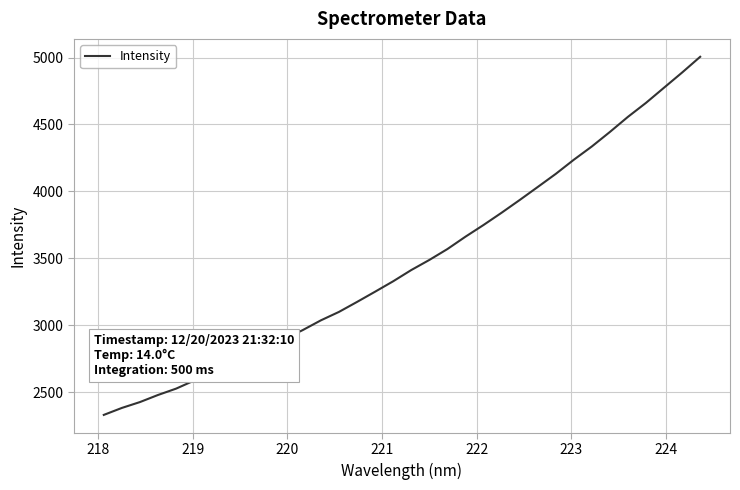

What is the difference between the maximum and minimum values?

2676.6